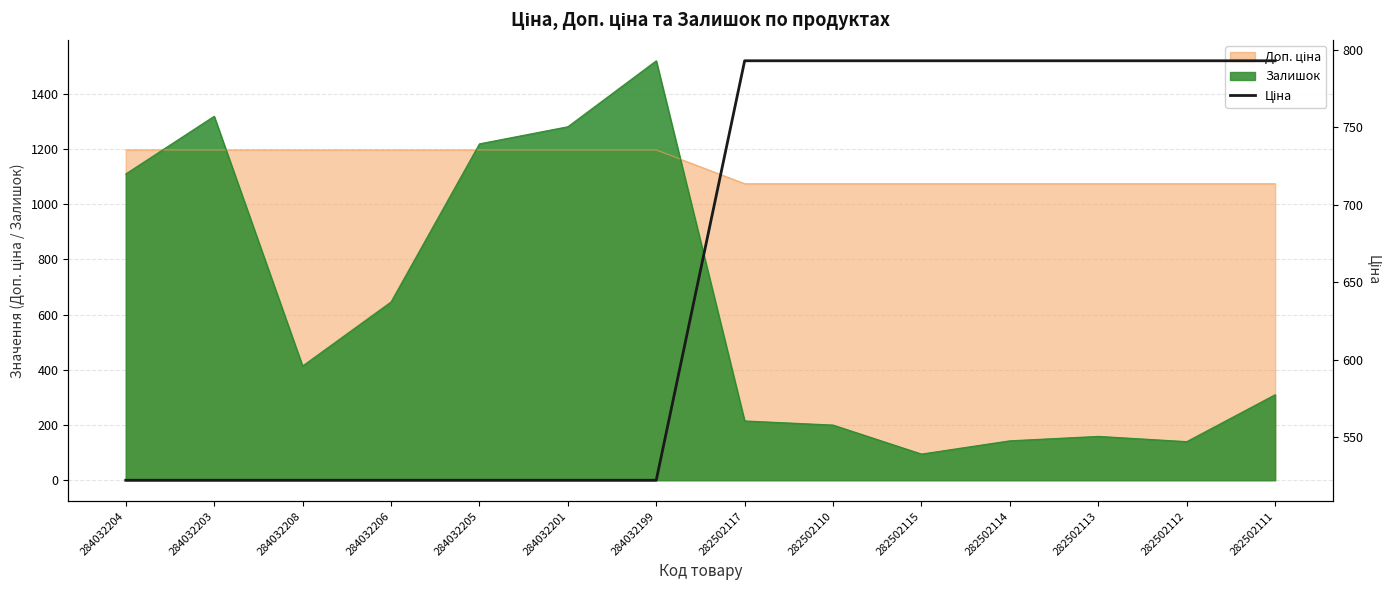

Where is the data nearest to the value 657?

284032204